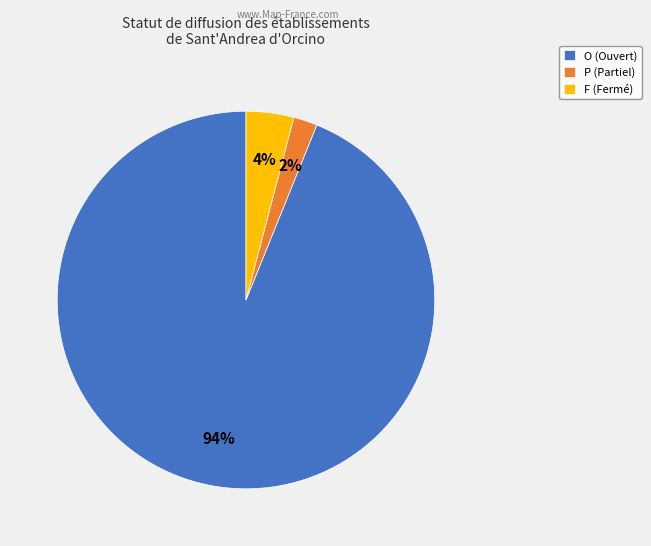

What percentage is the F slice, to the nearest percent?

4%